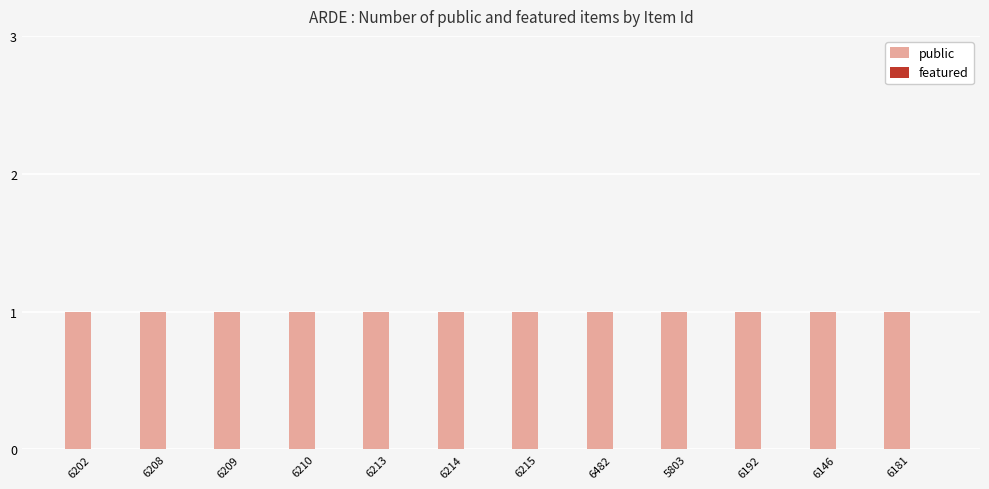

What is the spread (max minus min) of values at 6209?

1